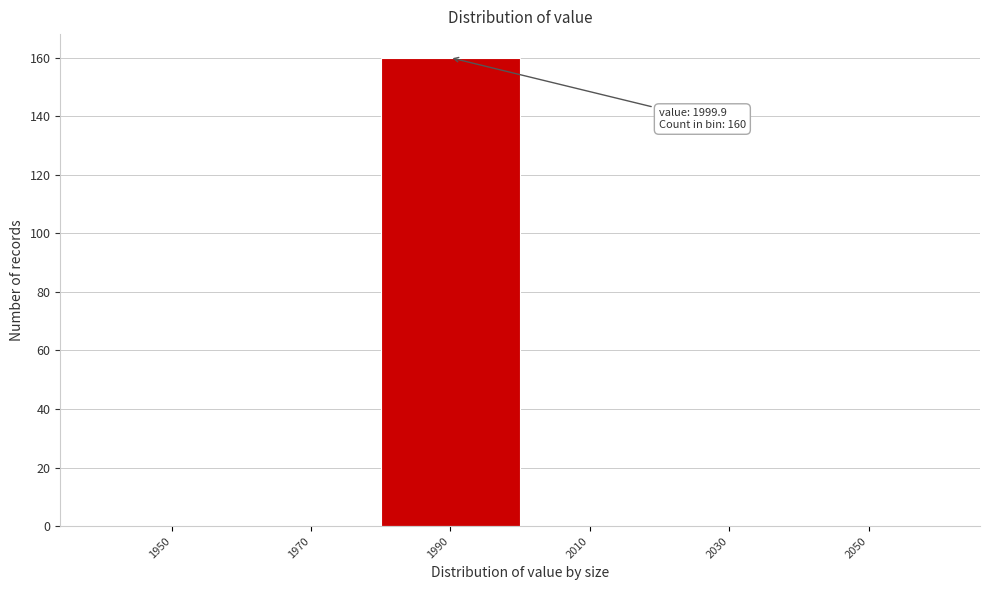

Reading left to right, extract all data points from this chart.

1950=0	1970=0	1990=160	2010=0	2030=0	2050=0